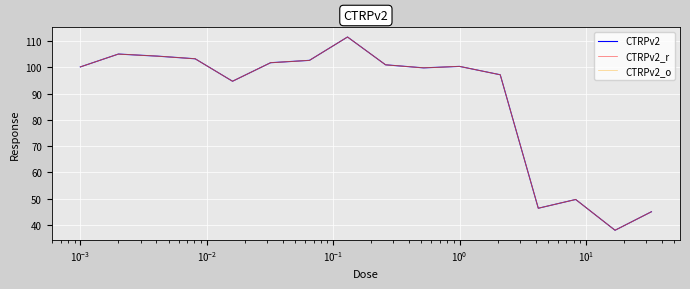

Is this an area chart (filled region under the line)?

No